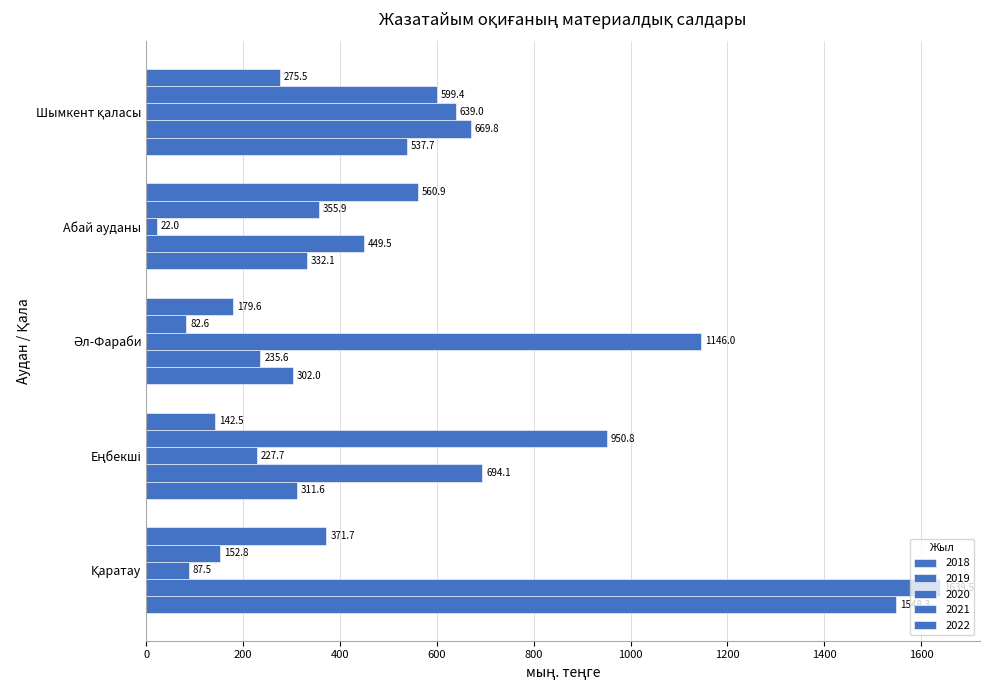

How many data points in 2022 are above 332?

3